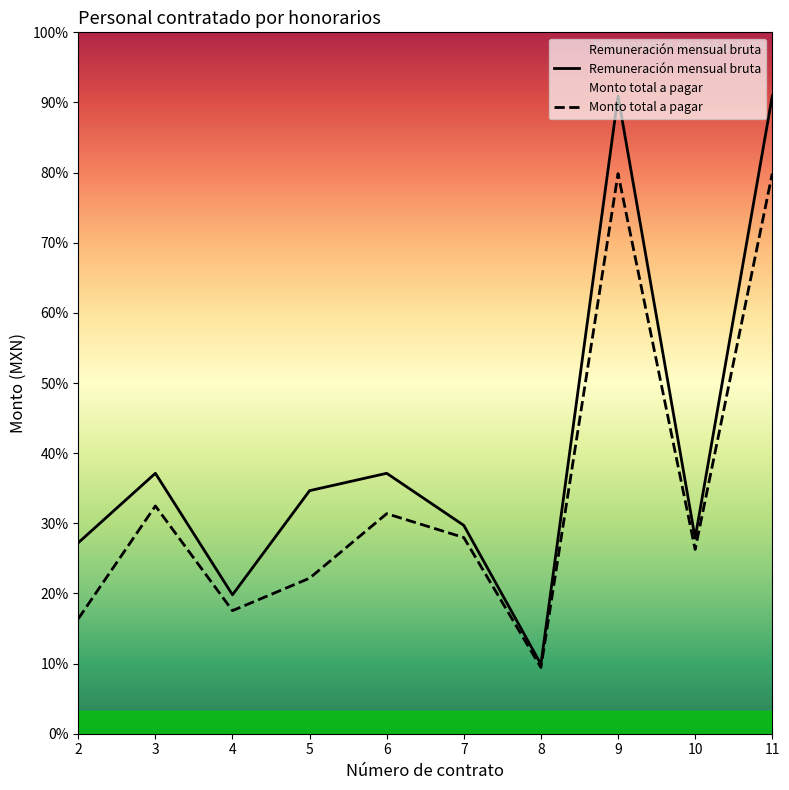

Which category has the highest value in the Remuneración mensual bruta series?

9